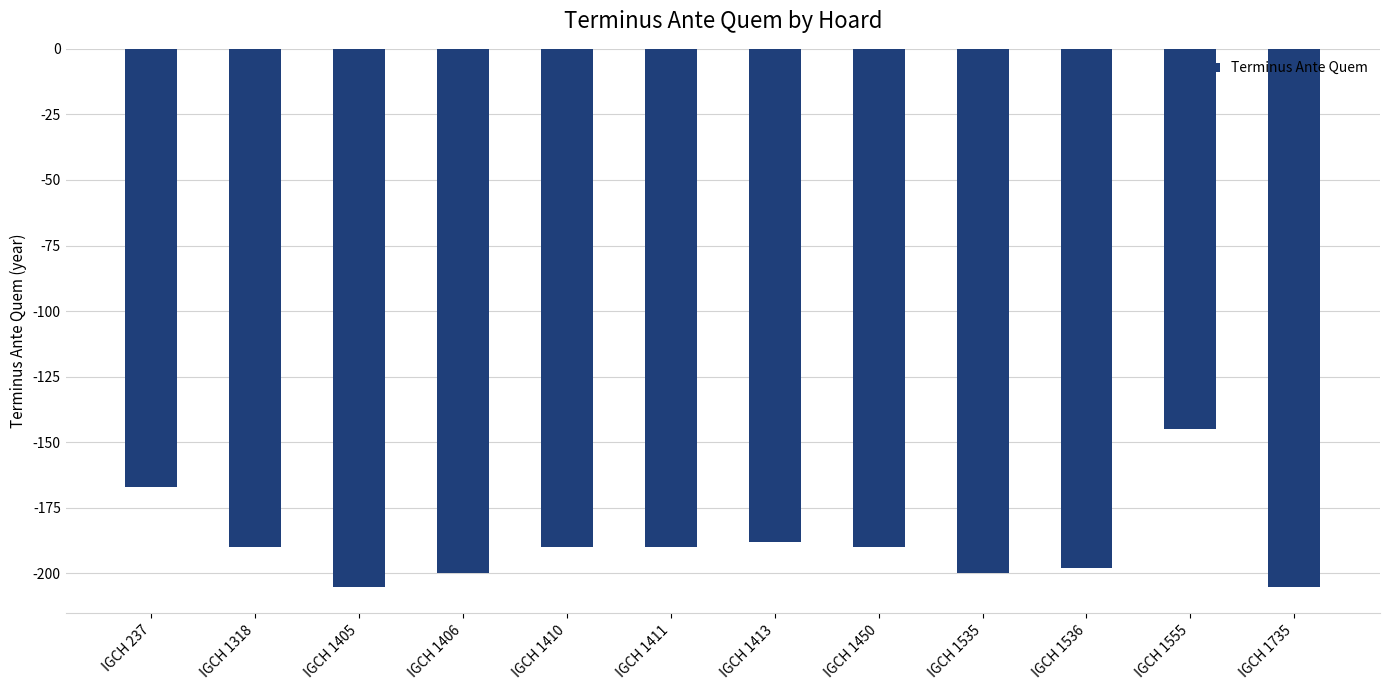

Read the value at IGCH 1406, to the nearest 5.

-200